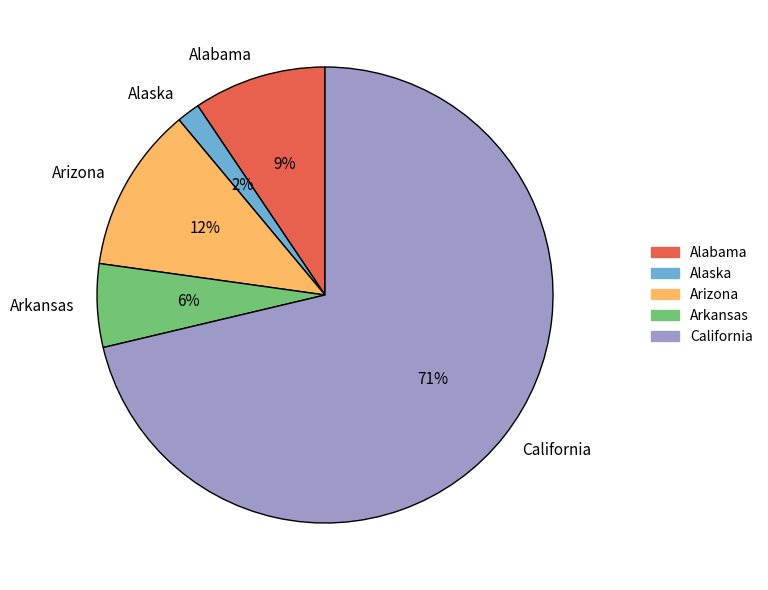

Is the sum of Alabama and Arkansas greater than half?

No